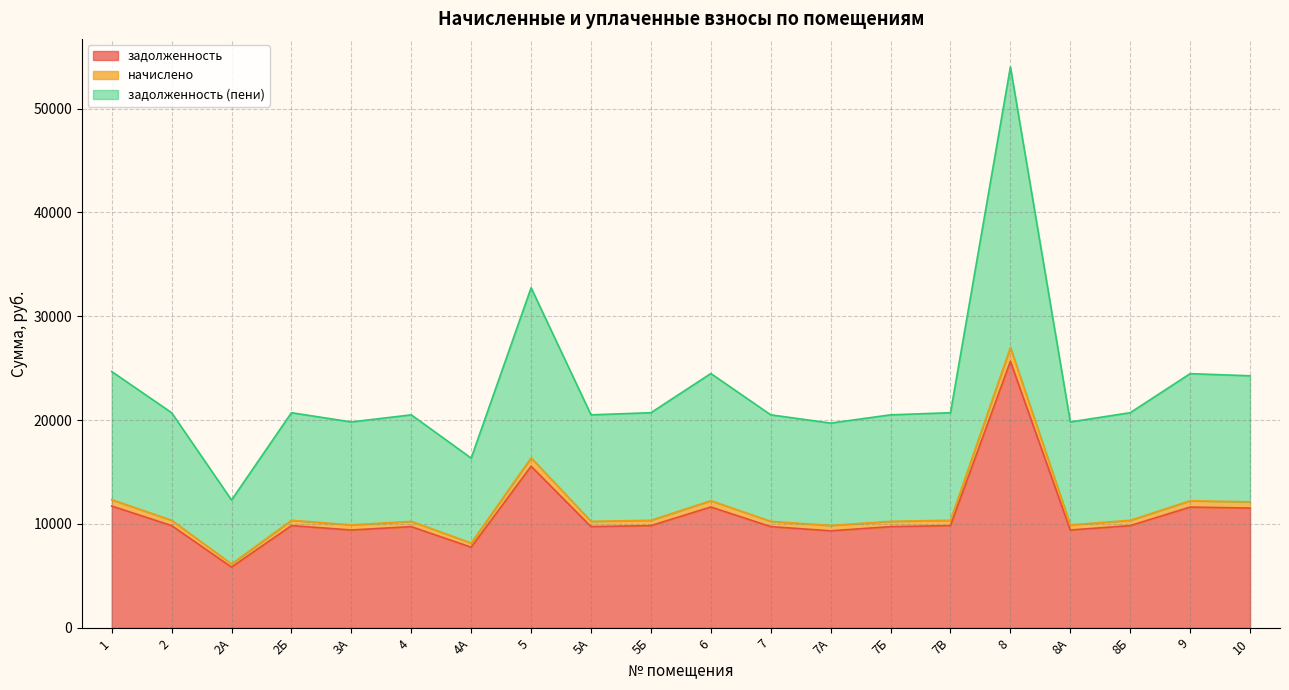

What is the highest value of the задолженность series?

25662.4